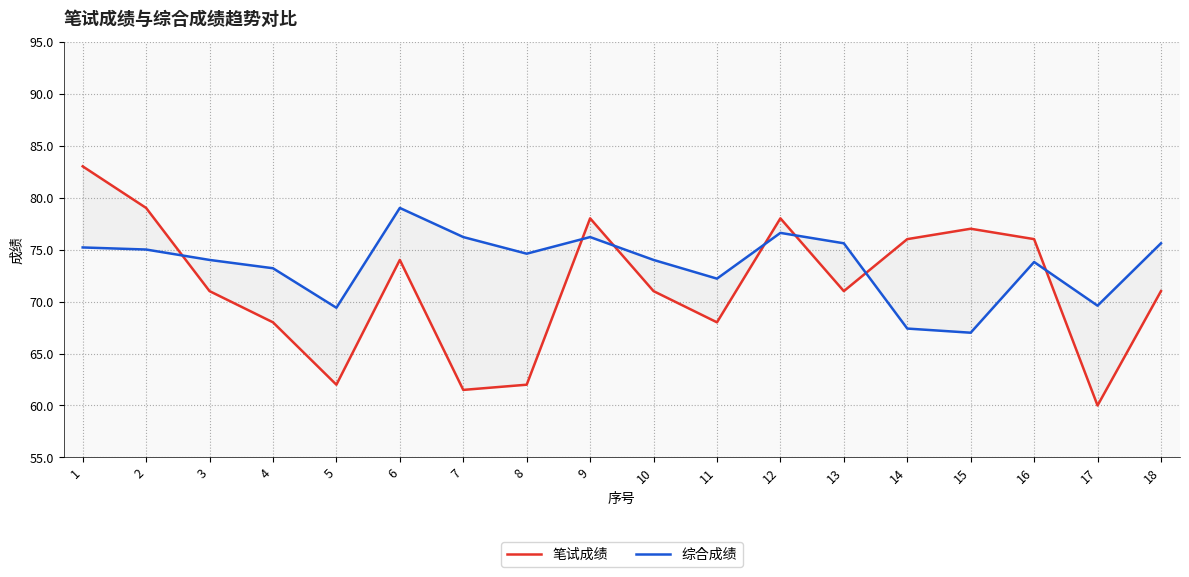

What is the lowest value of the 综合成绩 series?

67.0